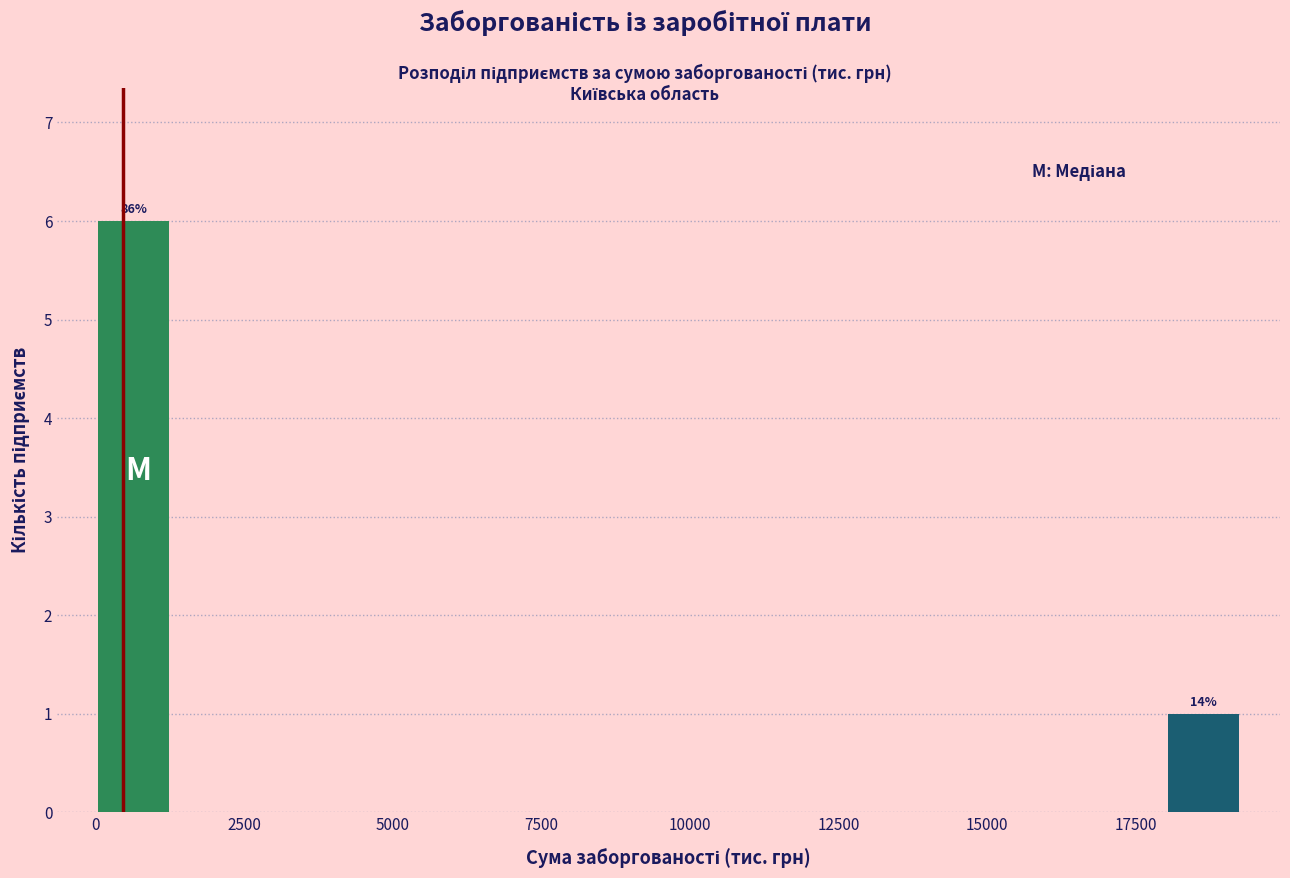

Around what value on the x-axis is the tallest bar? Give the approximate position of its centre, as read against the axis.

500